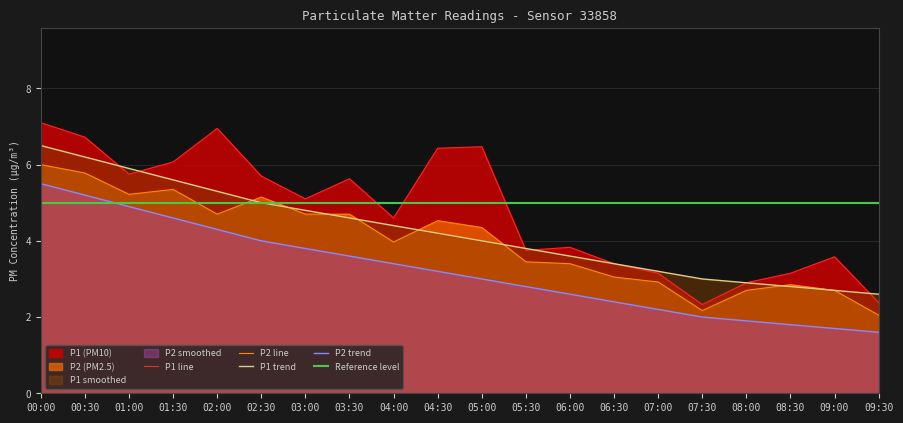

At 00:00, list the series in order from smallest to largest.

P2_smooth, P2, P1_smooth, P1